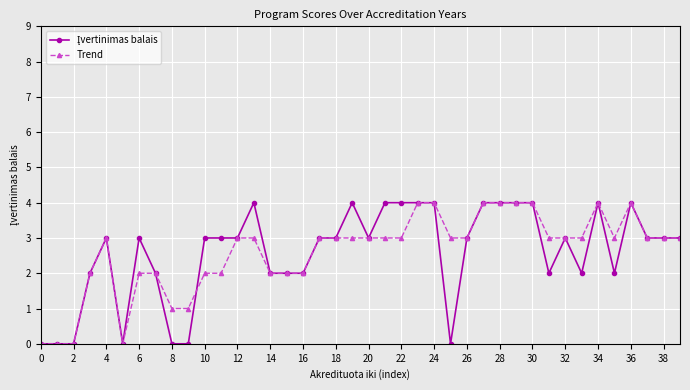

True or false: Trend has more than 0 points higher than both neighbors.

True